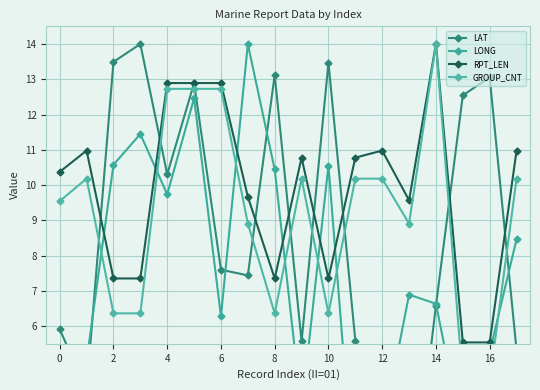

What is the total value across all series at 2?

37.8